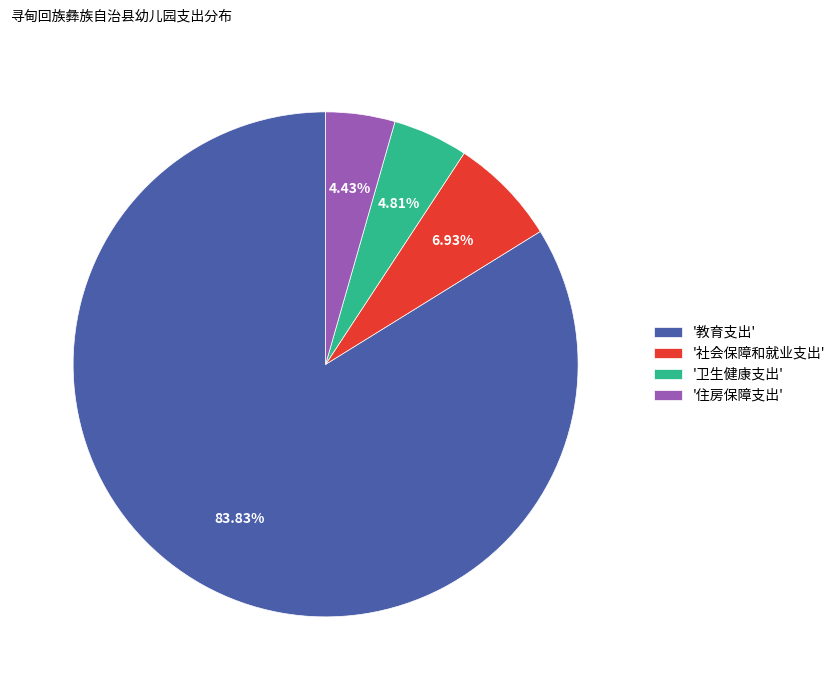

Is there a majority slice in this chart?

Yes